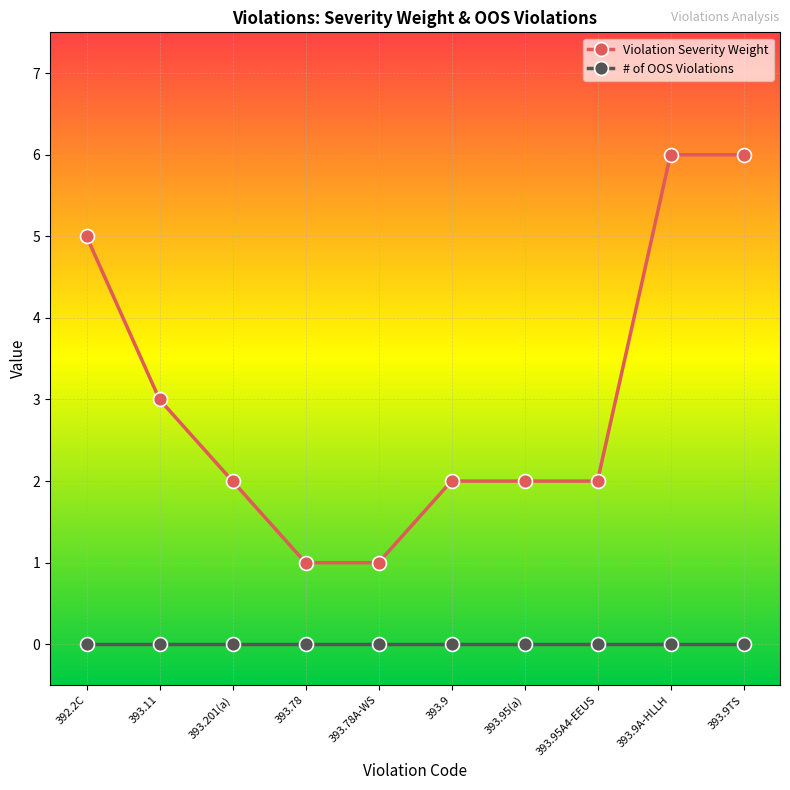

Reading left to right, transcribe all the data shown in this chart.

Violation Severity Weight: 5	3	2	1	1	2	2	2	6	6
# of OOS Violations: 0	0	0	0	0	0	0	0	0	0